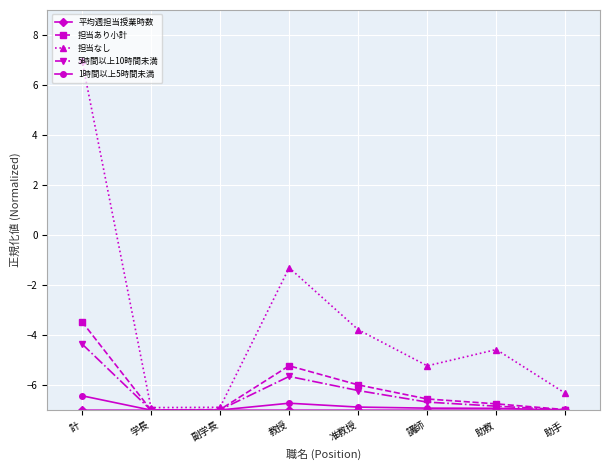

In 担当なし, how many points are higher than both neighbors (excluding endpoints)?

2